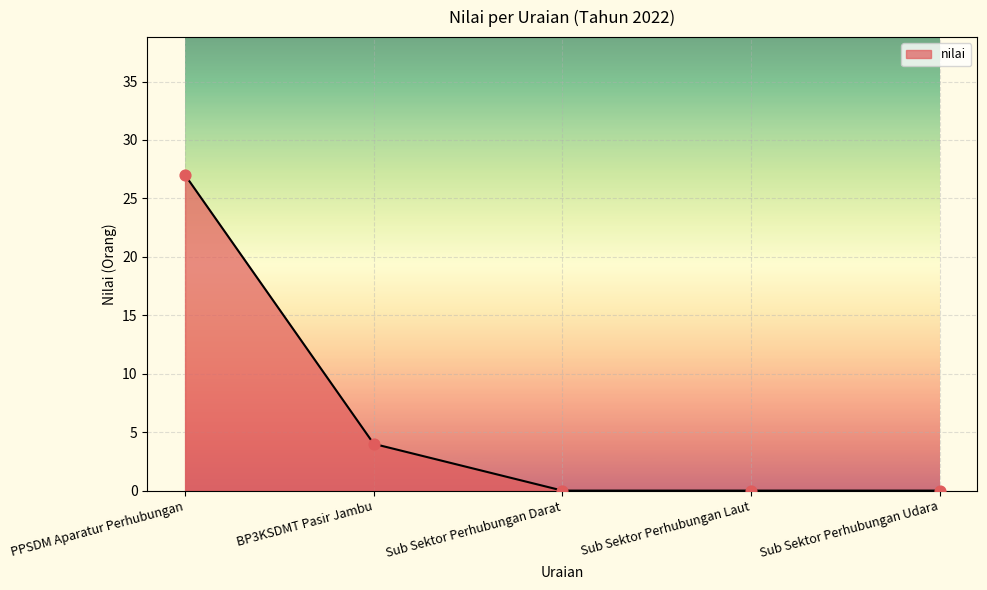

Between PPSDM Aparatur Perhubungan and Sub Sektor Perhubungan Laut, which is larger?

PPSDM Aparatur Perhubungan